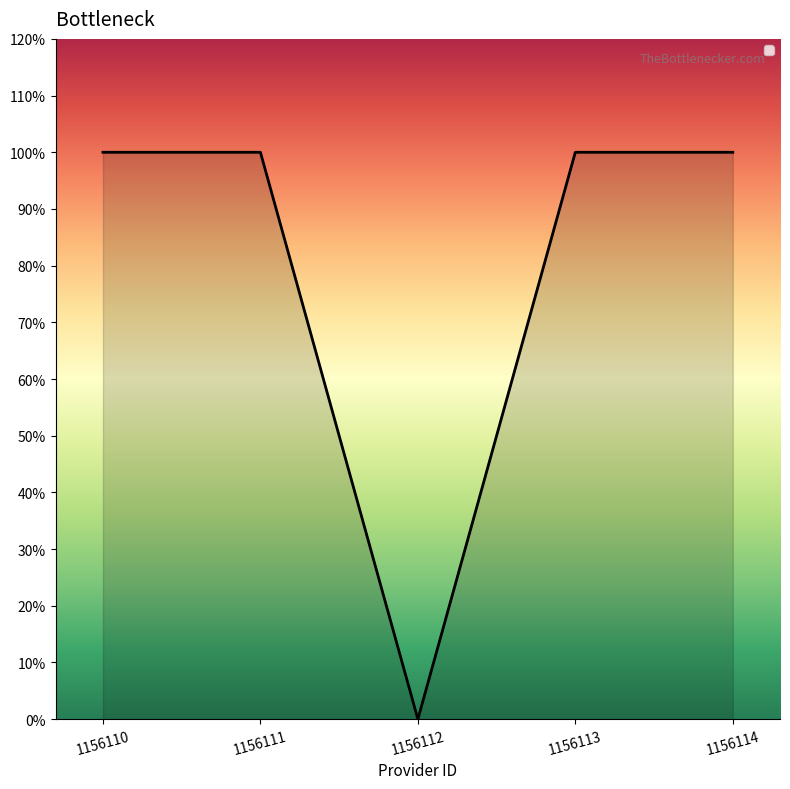

Reading left to right, transcribe all the data shown in this chart.

1	1	0	1	1